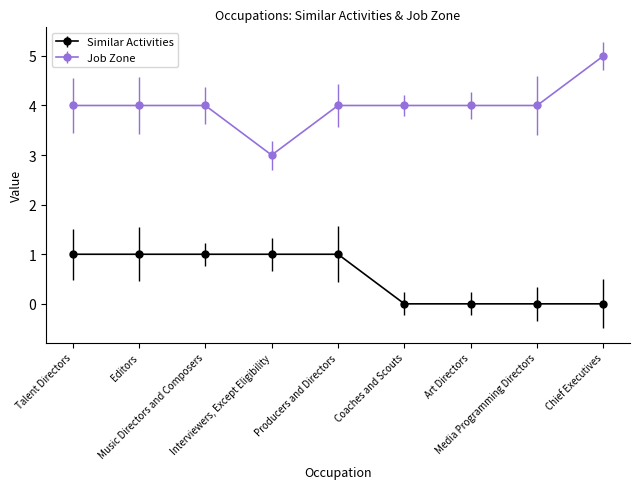

What is the difference between the Similar Activities values at Art Directors and Interviewers, Except Eligibility?

1